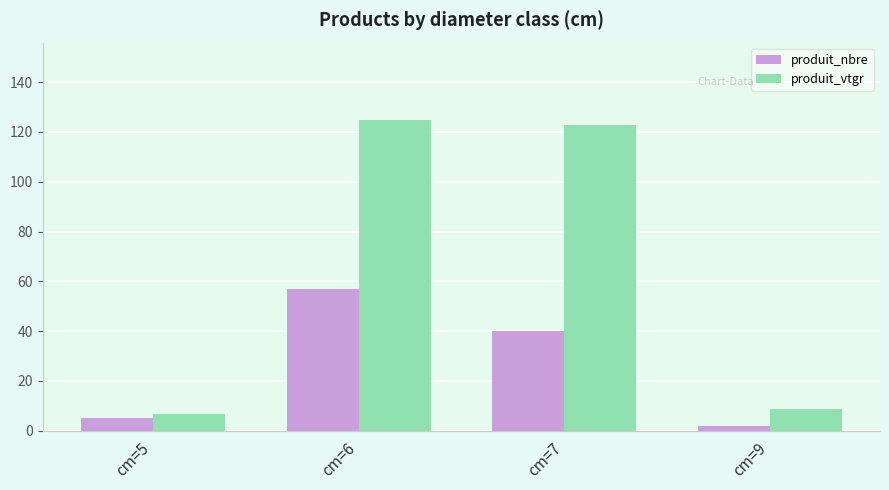

What is the spread (max minus min) of values at cm=7?

82.7